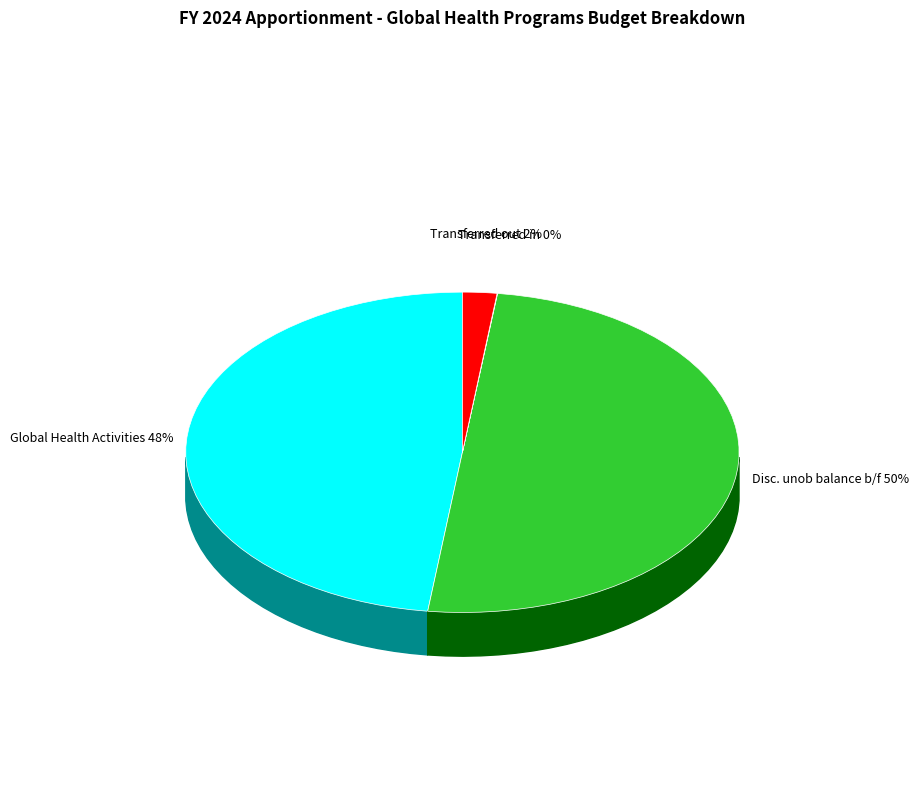

To the nearest percent, what is the average slice percentage?

25%